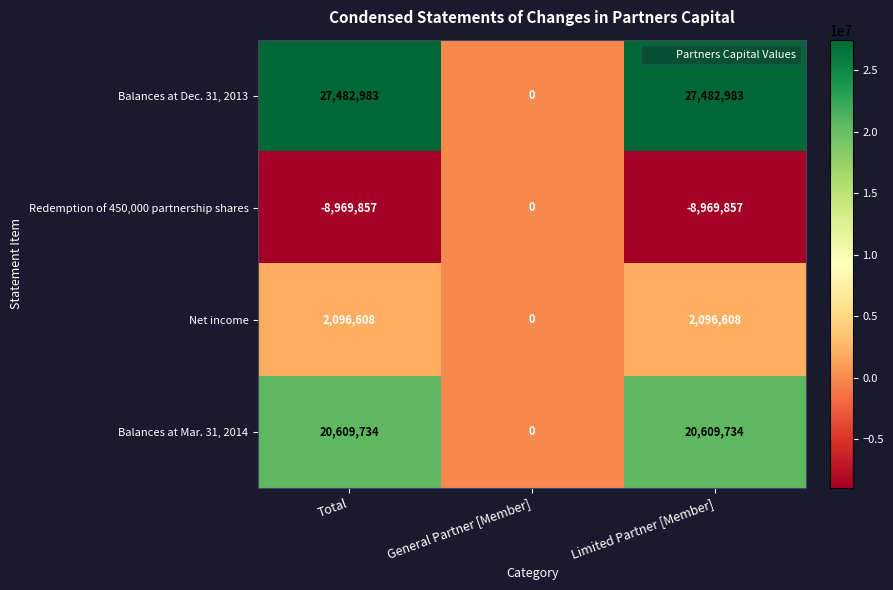

Which series has the largest total across all categories?

Balances at Dec. 31, 2013